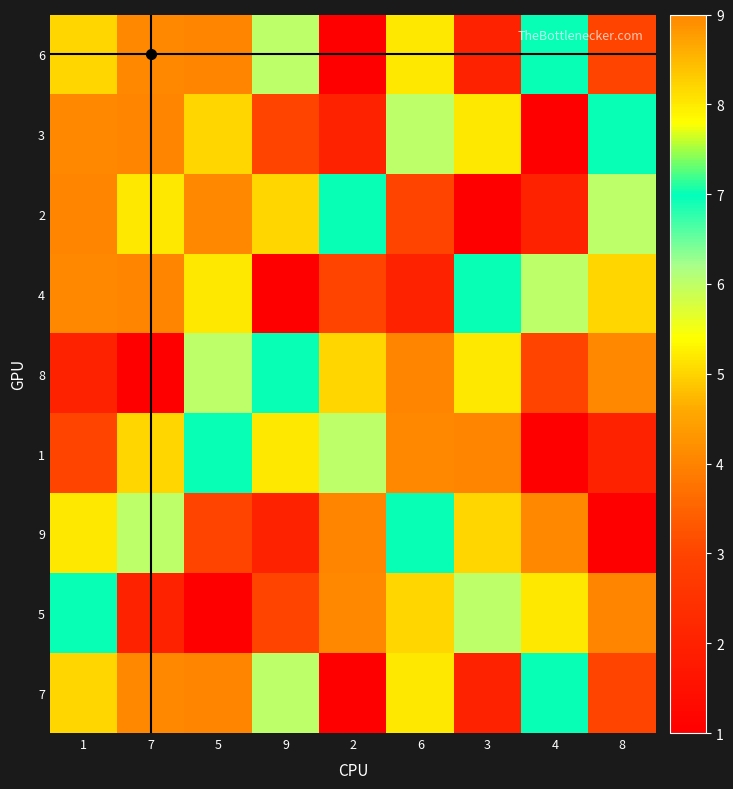

Reading left to right, transcribe all the data shown in this chart.

6: 1=5	7=9	5=4	9=6	2=1	6=8	3=2	4=7	8=3
3: 1=9	7=4	5=5	9=3	2=2	6=6	3=8	4=1	8=7
2: 1=4	7=8	5=9	9=5	2=7	6=3	3=1	4=2	8=6
4: 1=9	7=4	5=8	9=1	2=3	6=2	3=7	4=6	8=5
8: 1=2	7=1	5=6	9=7	2=5	6=4	3=8	4=3	8=9
1: 1=3	7=5	5=7	9=8	2=6	6=9	3=4	4=1	8=2
9: 1=8	7=6	5=3	9=2	2=4	6=7	3=5	4=9	8=1
5: 1=7	7=2	5=1	9=3	2=9	6=5	3=6	4=8	8=4
7: 1=5	7=9	5=4	9=6	2=1	6=8	3=2	4=7	8=3